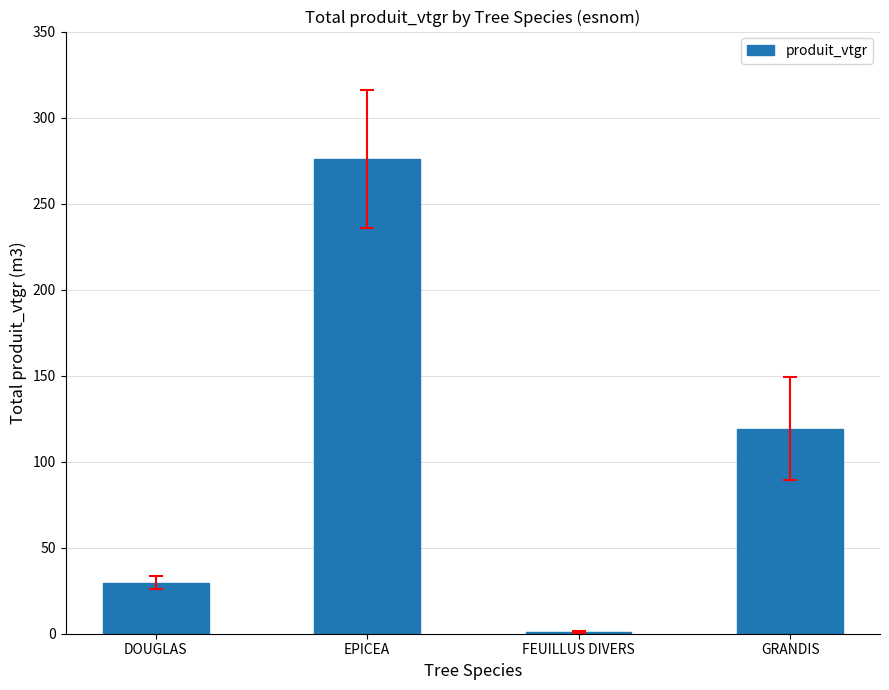

What is the difference between the maximum and minimum values?

274.6